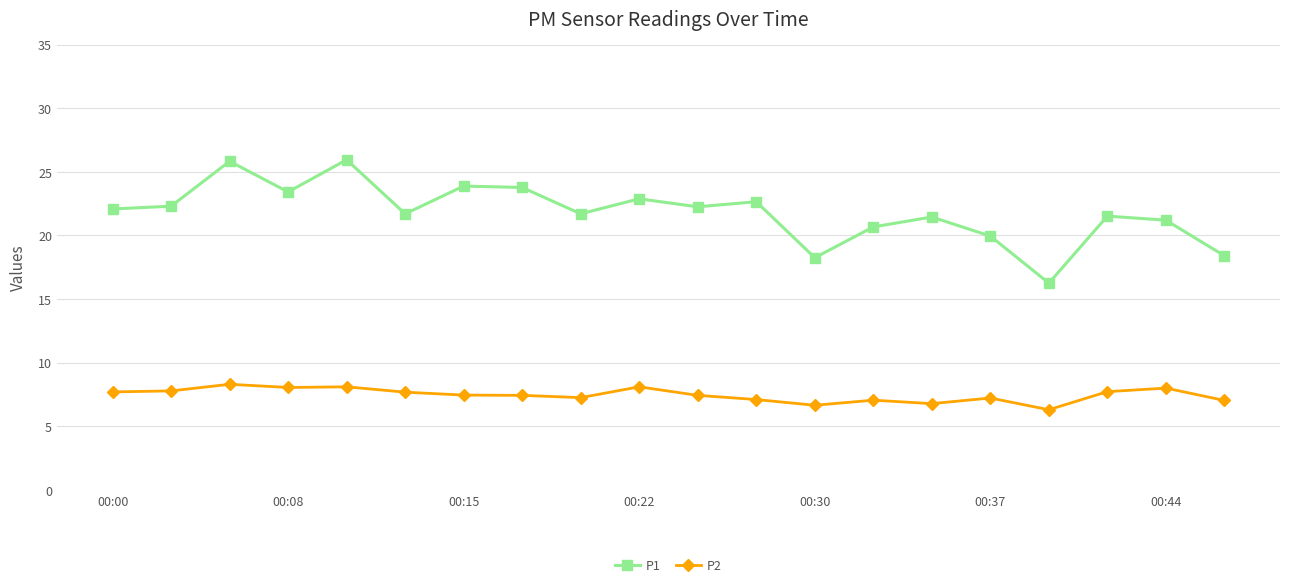

What is the sum of all P2 values?

149.1